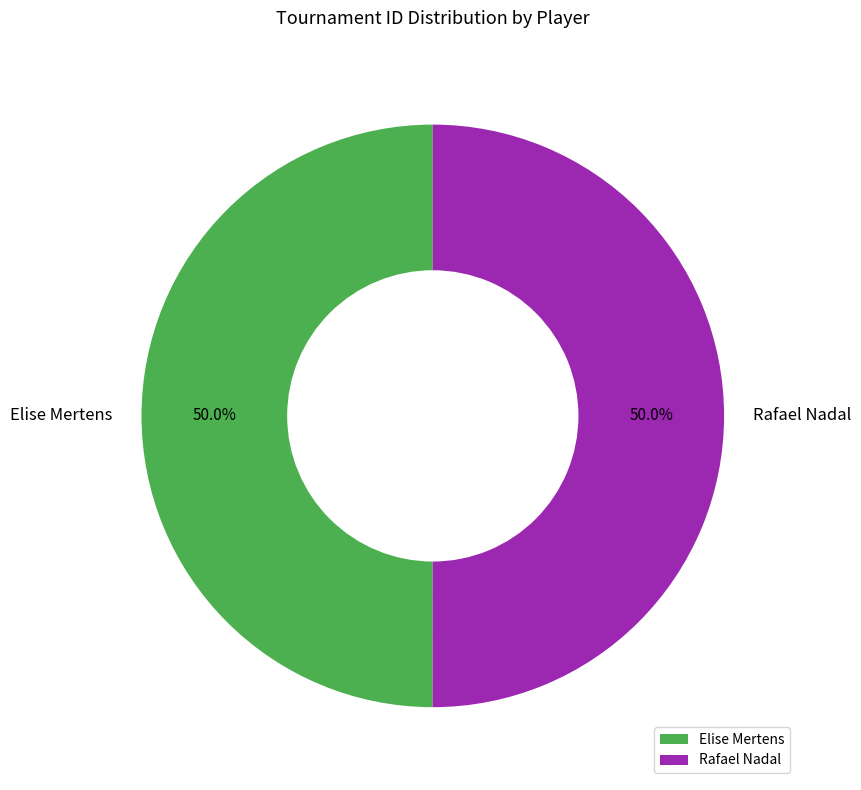

What portion of the pie excludes Elise Mertens?

50.0%